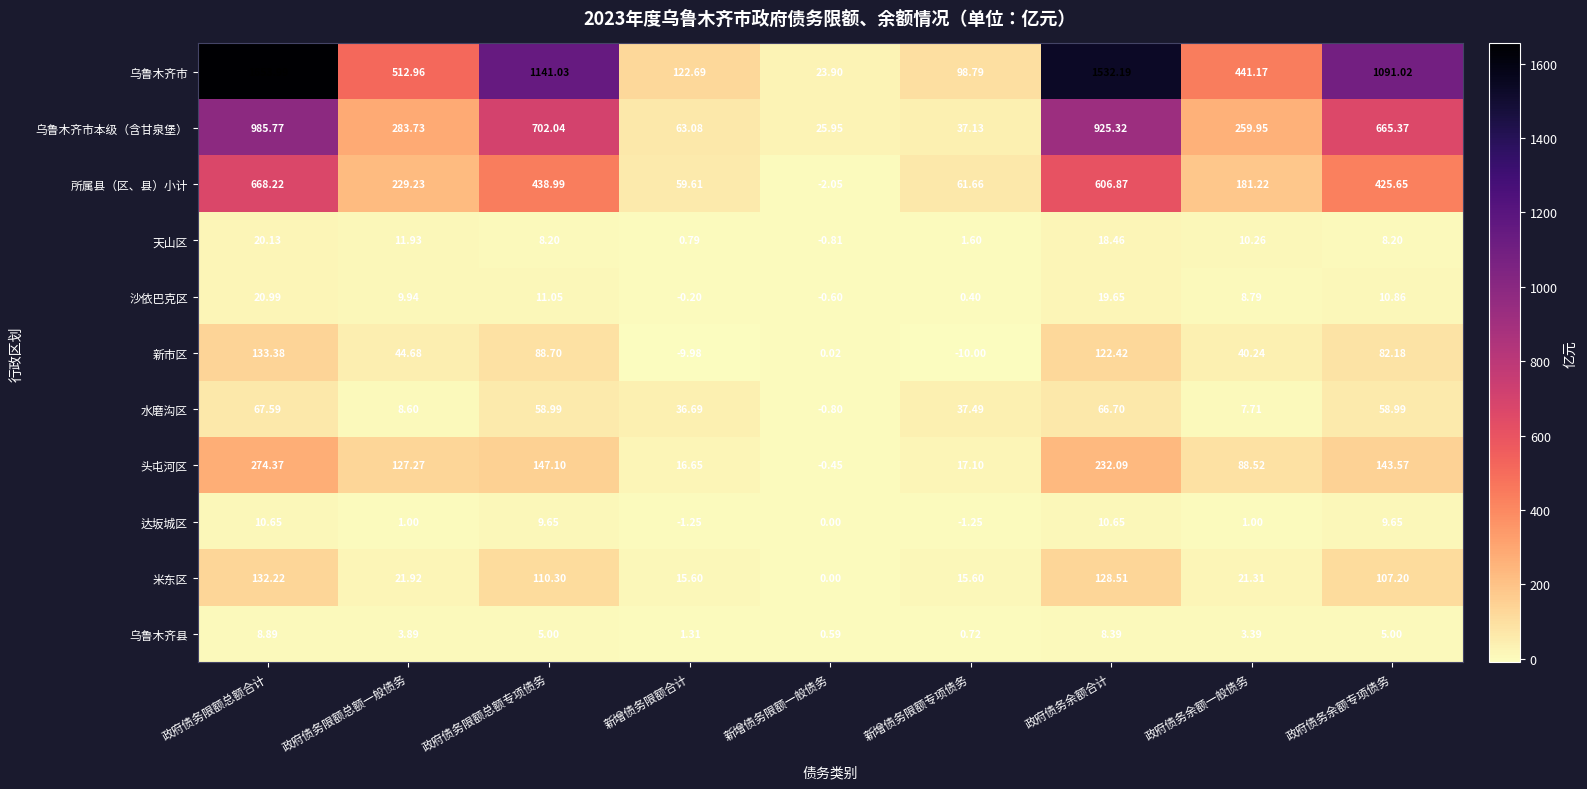

Which label corresponds to the smallest value in the chart?

新增债务限额专项债务